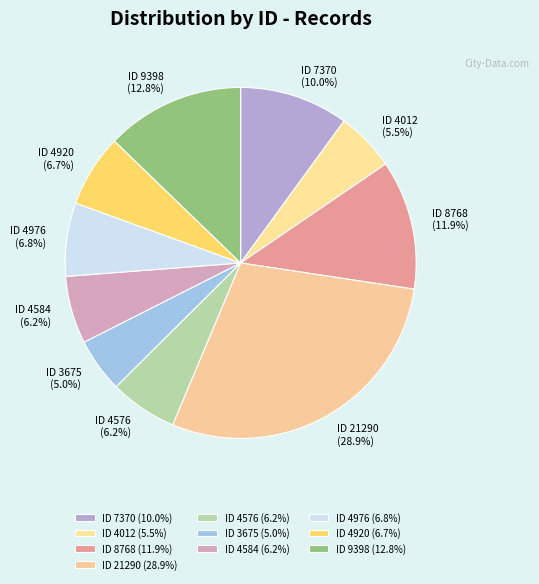

Do ID 9398 and ID 4584 together represent more than half of the pie?

No